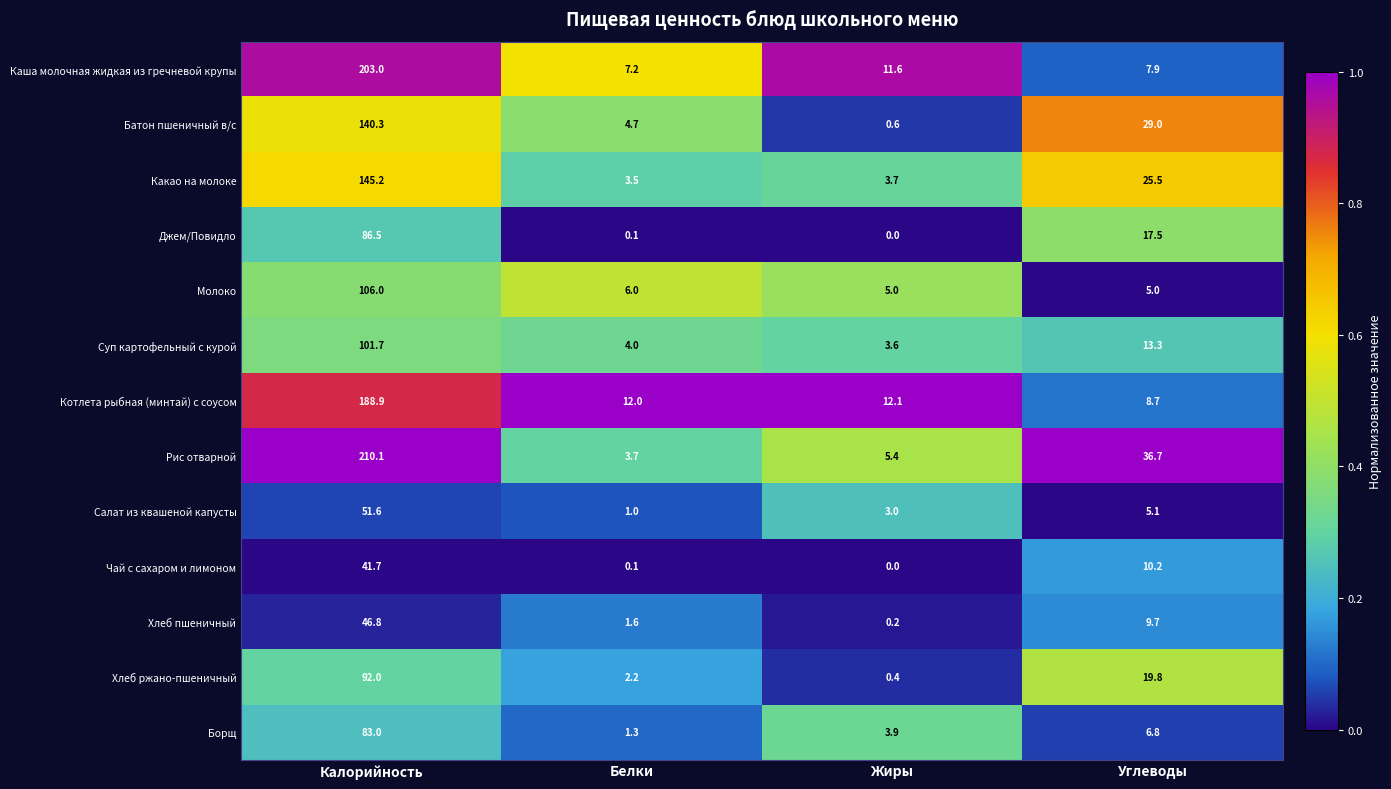

Is the value of Каша молочная жидкая из гречневой крупы at Белки greater than the value of Хлеб пшеничный at Углеводы?

No